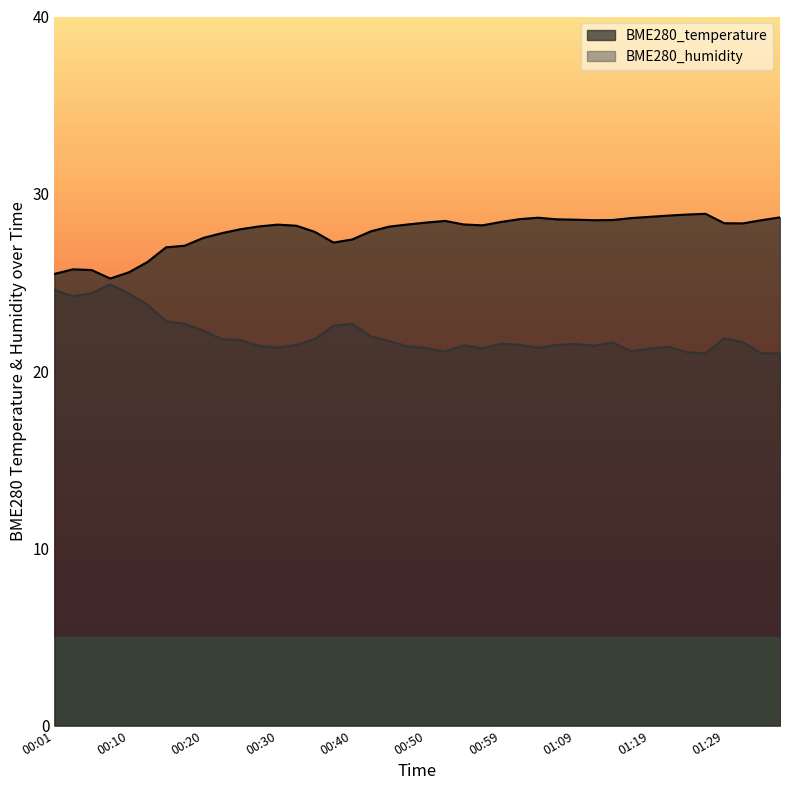

What is the maximum value shown in the chart?

28.9